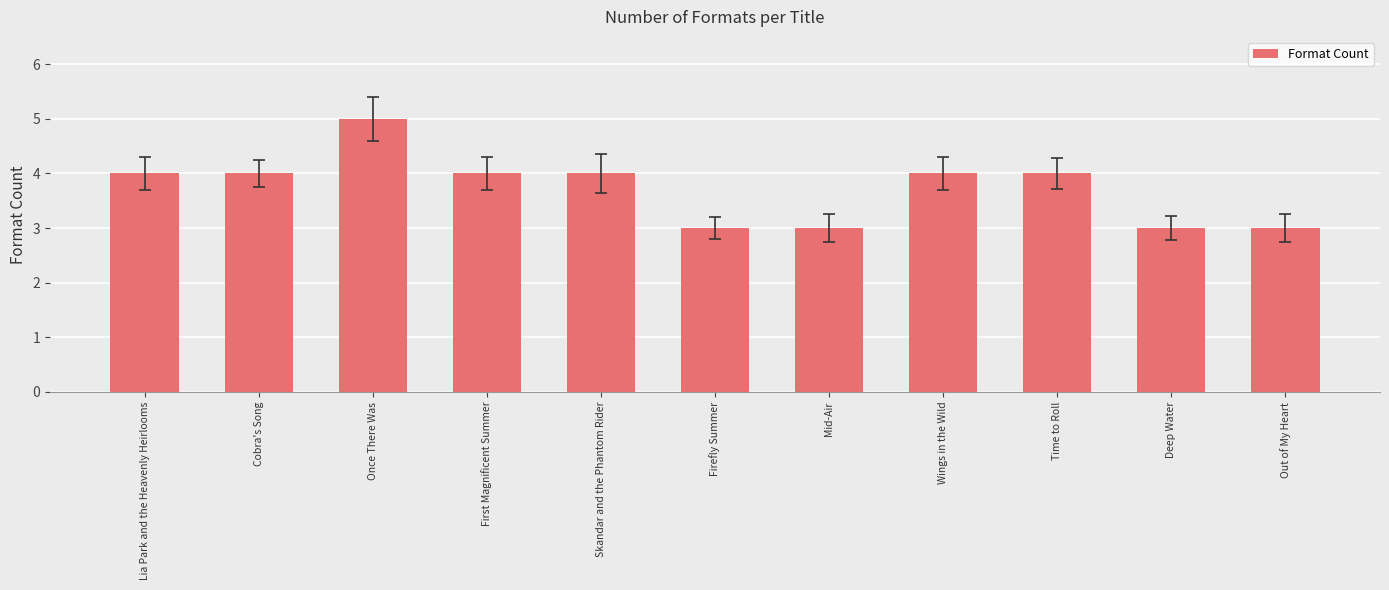

How many values are between 3 and 4?

10